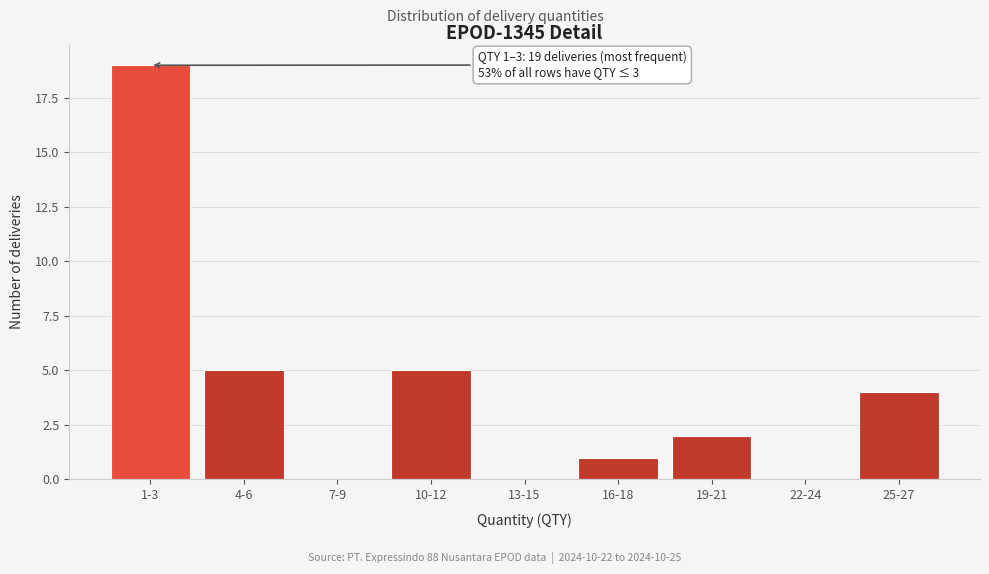

Reading left to right, extract all data points from this chart.

1-3=19	4-6=5	7-9=0	10-12=5	13-15=0	16-18=1	19-21=2	22-24=0	25-27=4